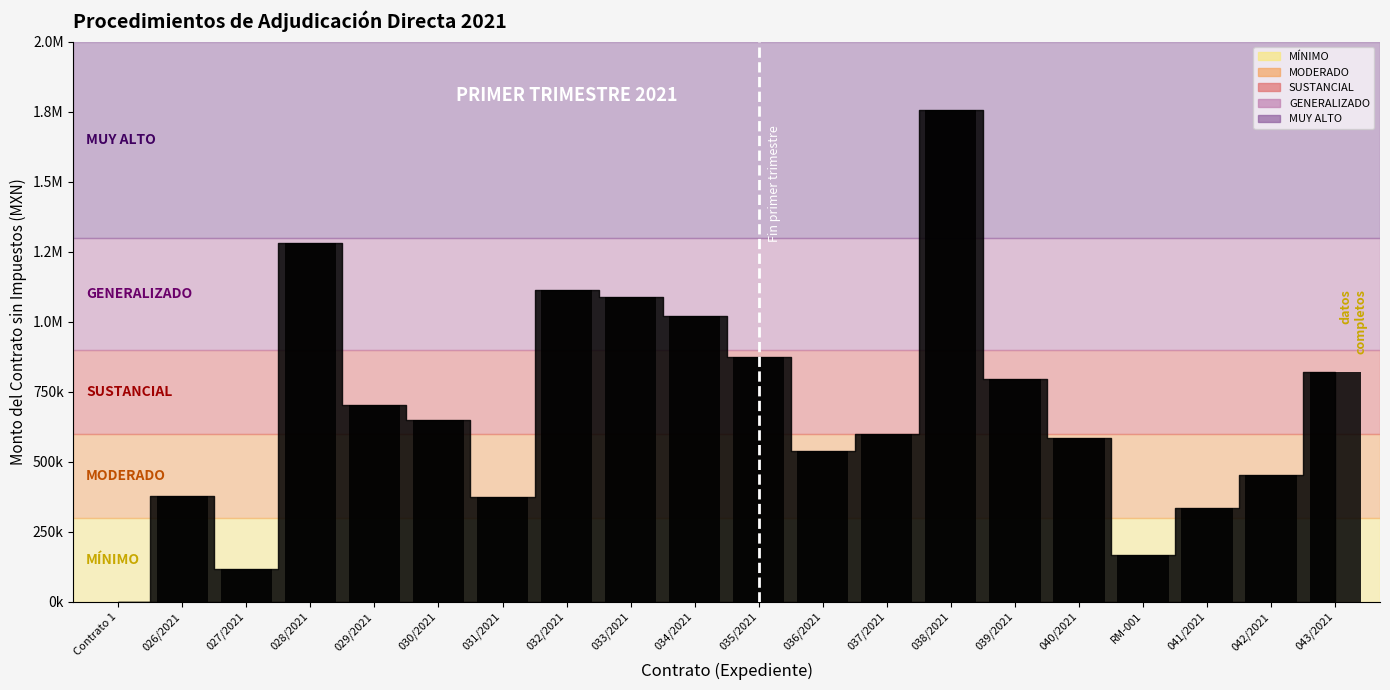

Is it true that the value at 032/2021 is 1840763.2?

False